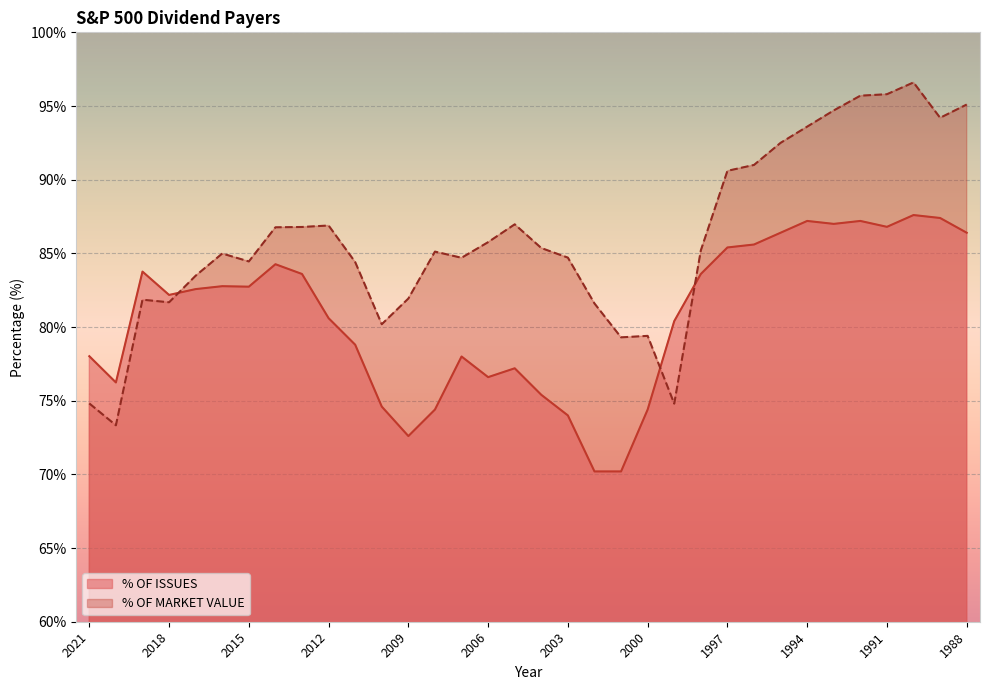

Rank the series by their maximum value, from highest to lowest.

% OF MARKET VALUE, % OF ISSUES